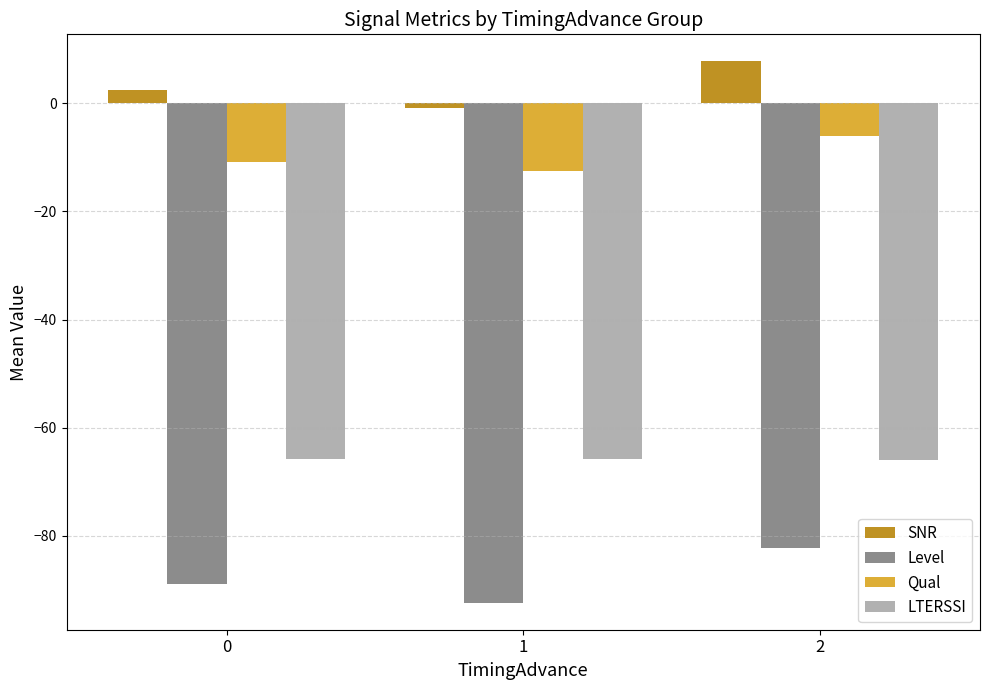

Is the value of Level at 0 greater than the value of LTERSSI at 0?

No